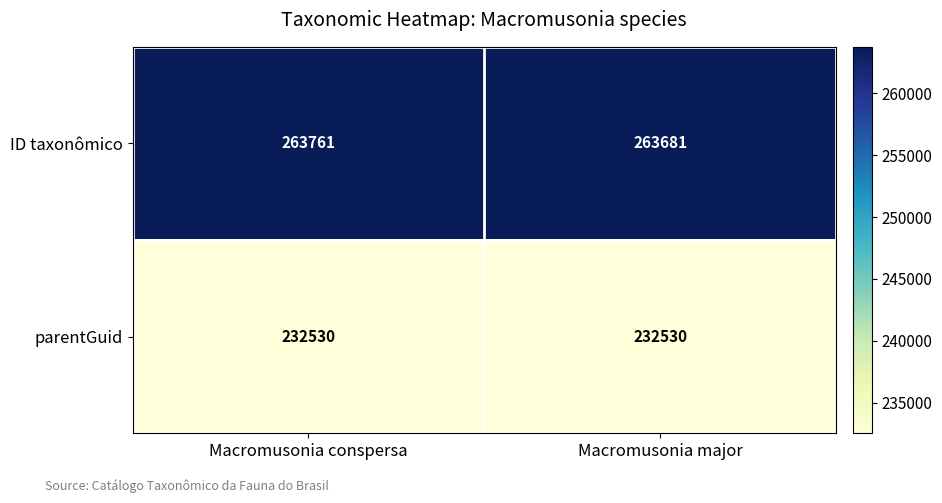

Read the ID taxonômico value at Macromusonia major, to the nearest 10.

263680